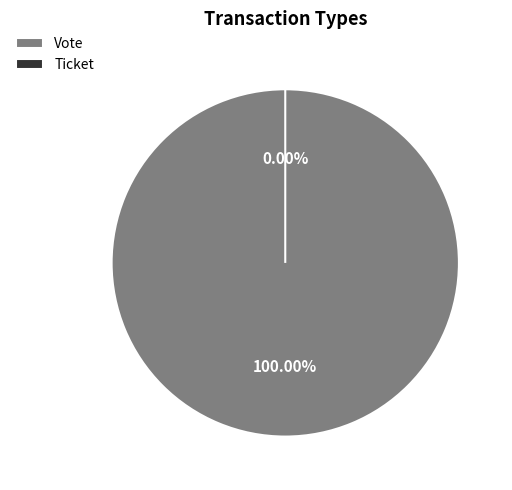

Is it true that Ticket is 0% of the pie?

True